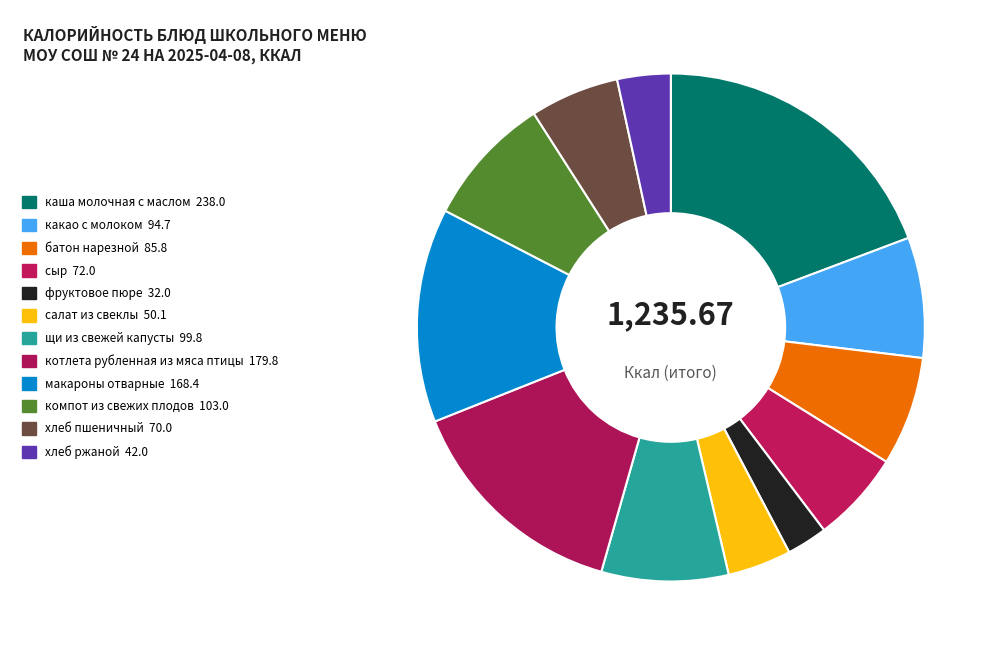

How many segments does this pie chart have?

12